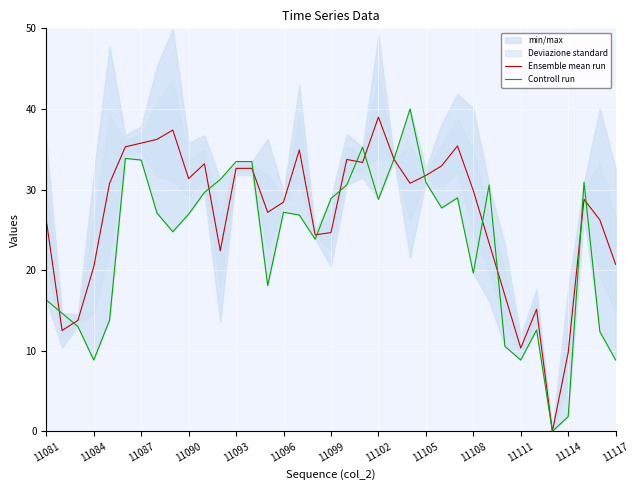

How many data points in Ensemble mean run are less than 29?

18